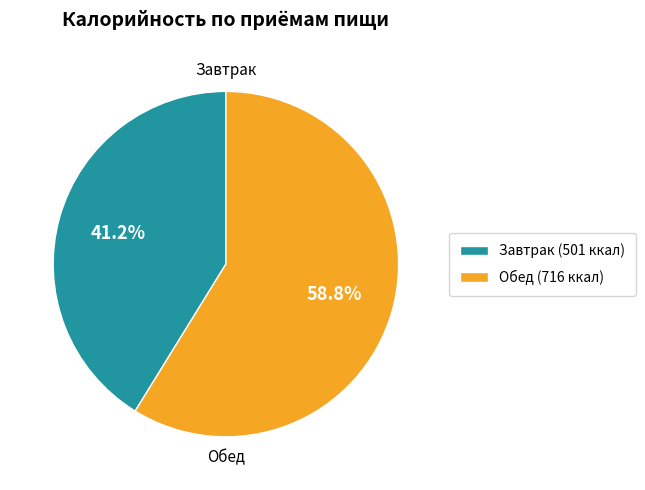

Approximately how many times larger is the value at Завтрак compared to Обед?

0.7